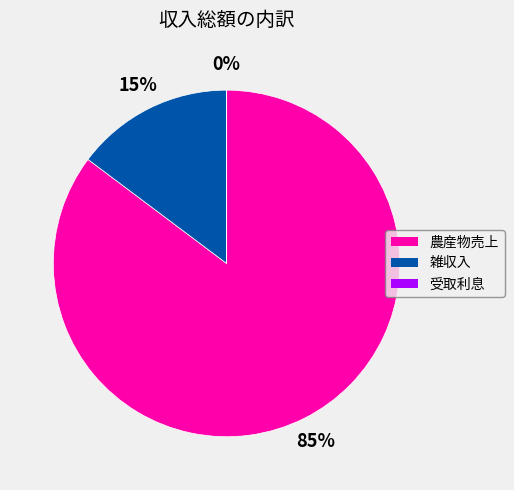

To the nearest percent, what is the difference between the largest and smallest slice percentages?

85%